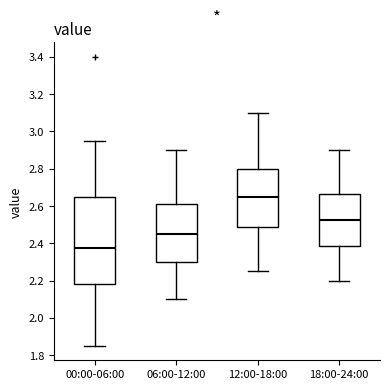

Where does the lower whisker of the box for 06:00-12:00 end on the y-axis? The values are not printed on the chart, so give them approximately, as read against the axis.

2.10